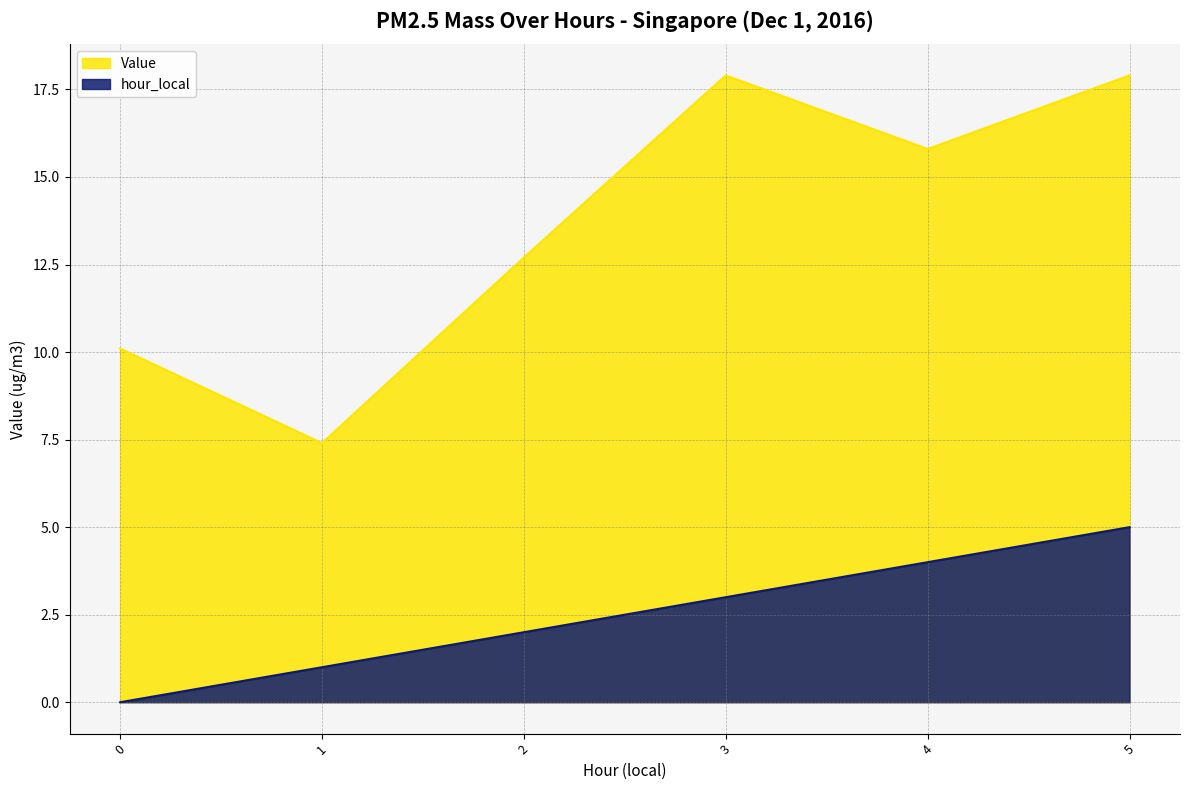

At which label does hour_local first exceed 3?

4